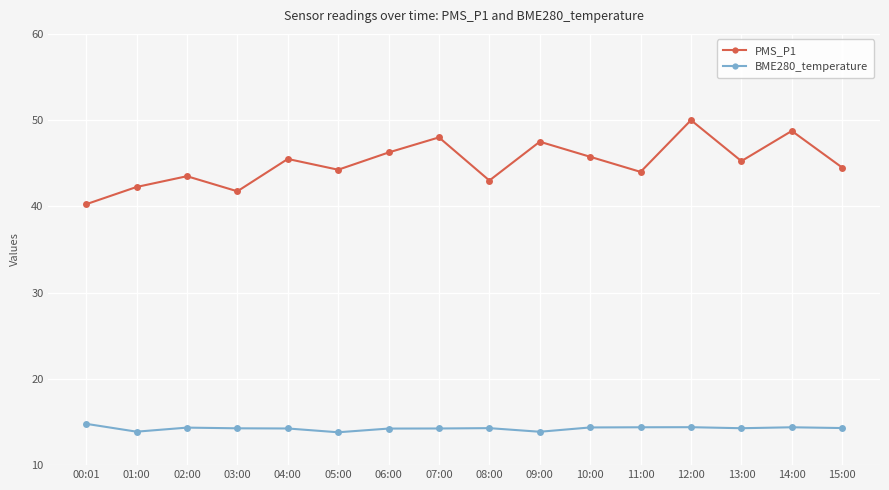

Rank the series by their maximum value, from lowest to highest.

BME280_temperature, PMS_P1